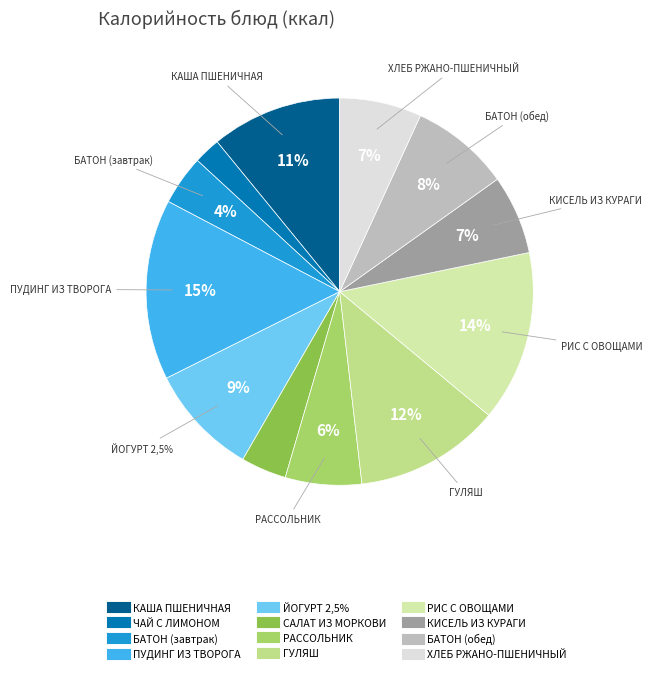

What percentage do РАССОЛЬНИК and БАТОН (обед) together represent?

14.7%